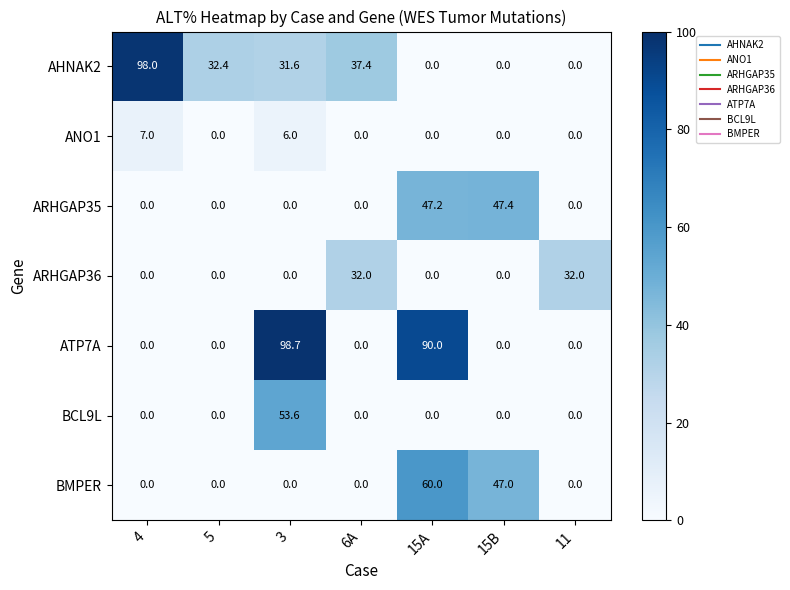

What is the greatest value displayed?

98.7